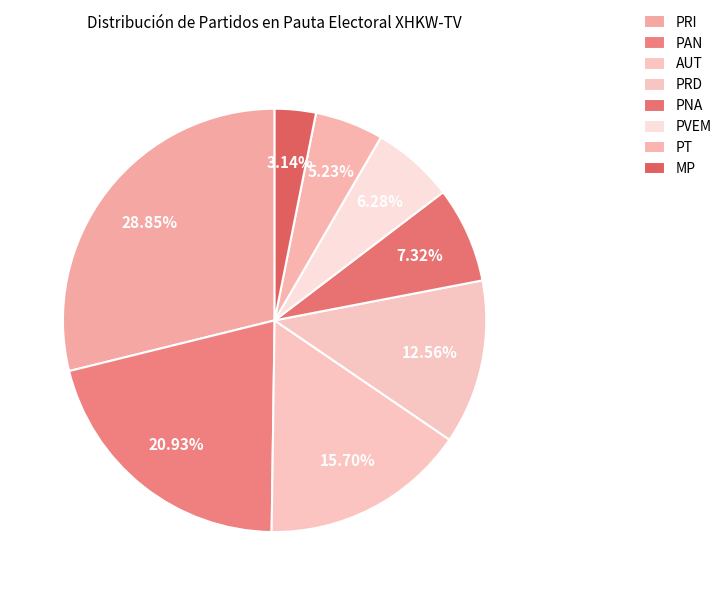

Do MP and AUT together represent more than half of the pie?

No